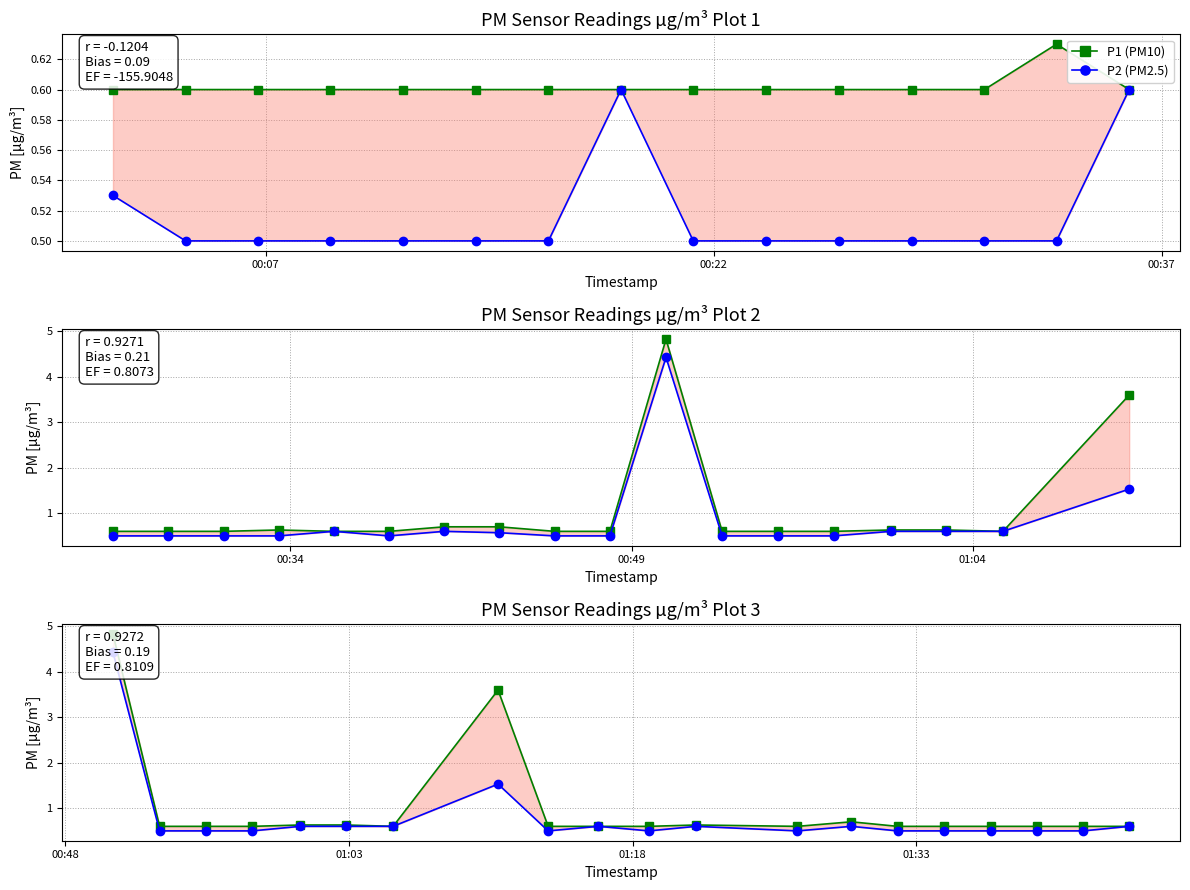

Is this an area chart (filled region under the line)?

No